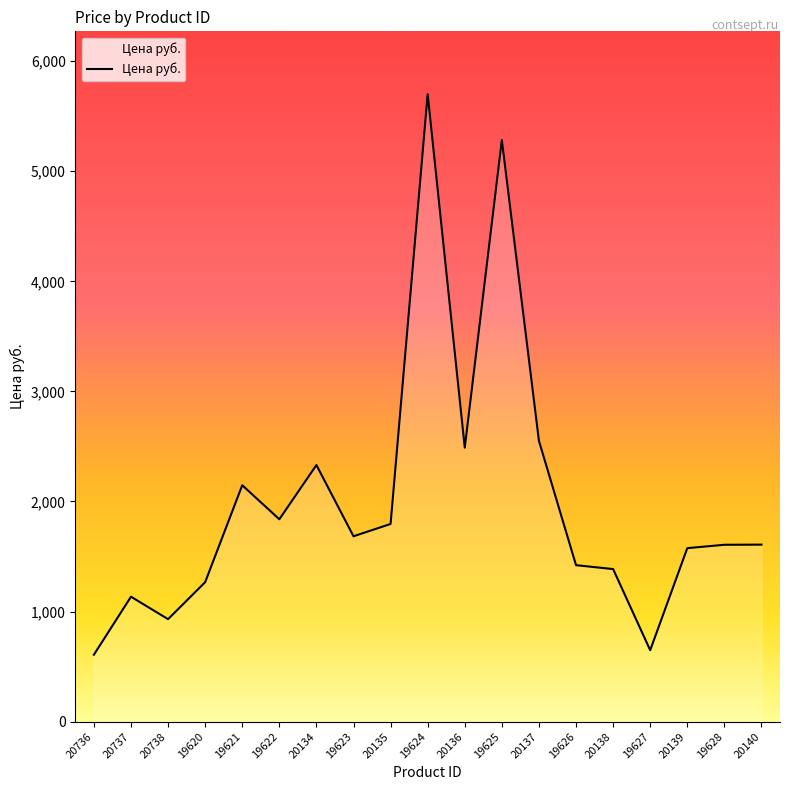

The value at 19624 is 5701.0. True or false?

True